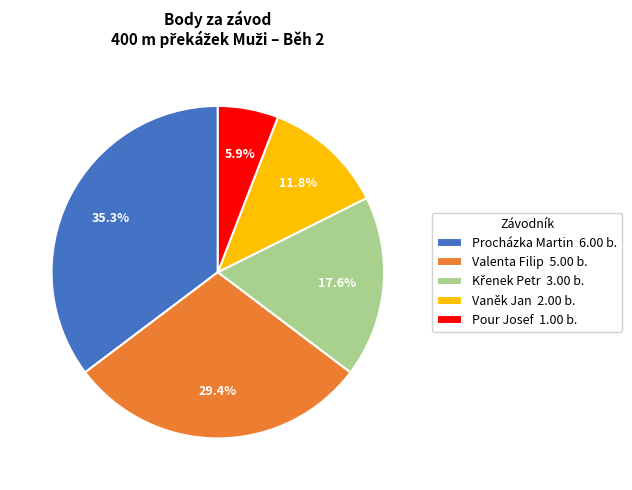

To the nearest percent, what portion does Procházka Martin represent?

35%